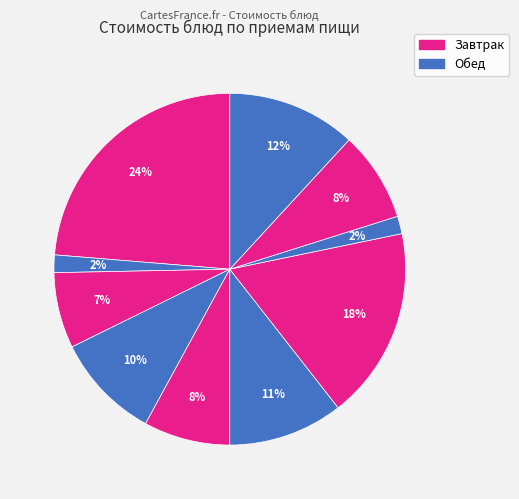

What is the smallest slice in the pie chart?

Хлеб пшеничный (завтрак)